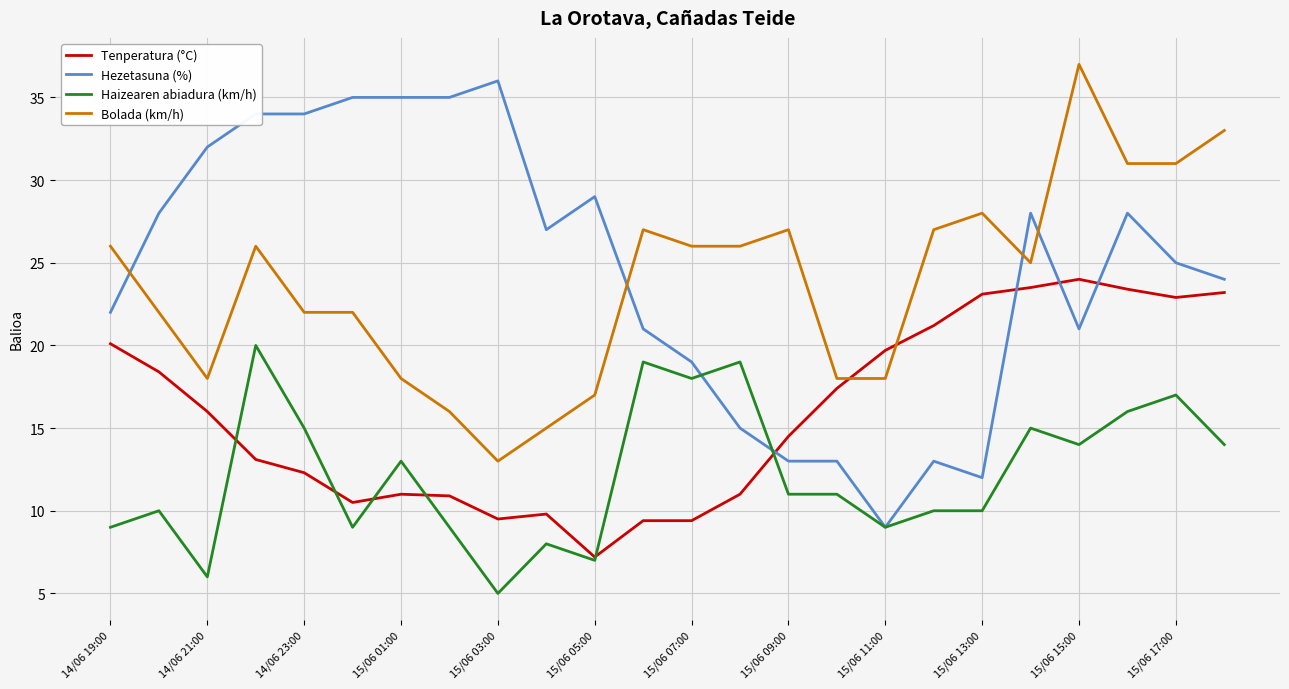

How many times do Tenperatura (°C) and Hezetasuna (%) cross each other?

4